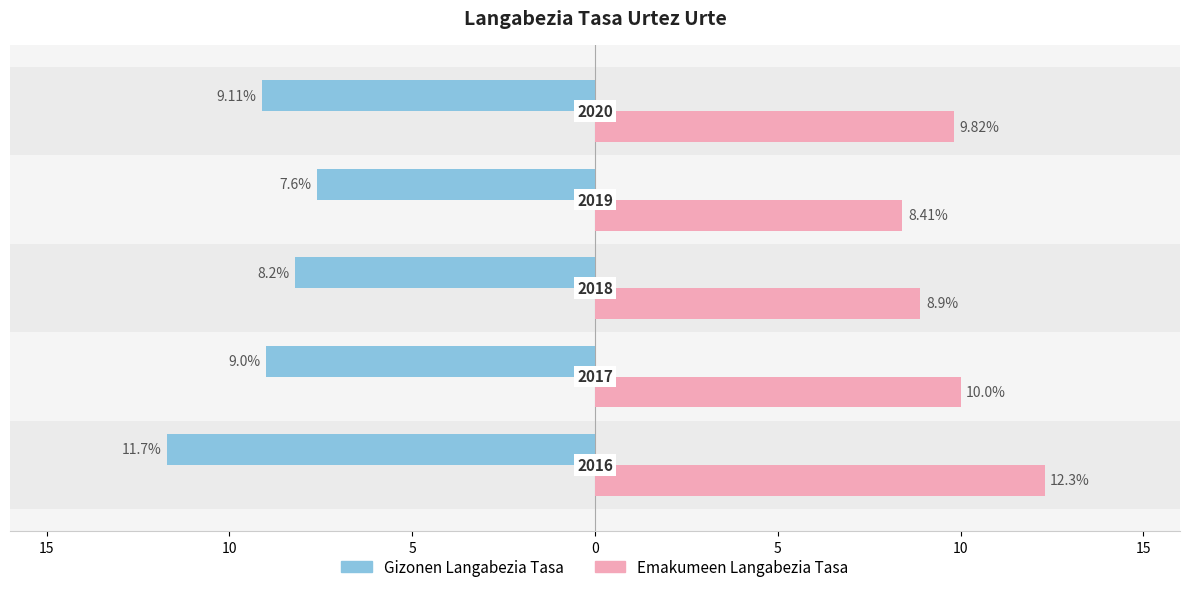

What is the difference between the second highest and second lowest values in the Emakumeen Langabezia Tasa series?

1.1